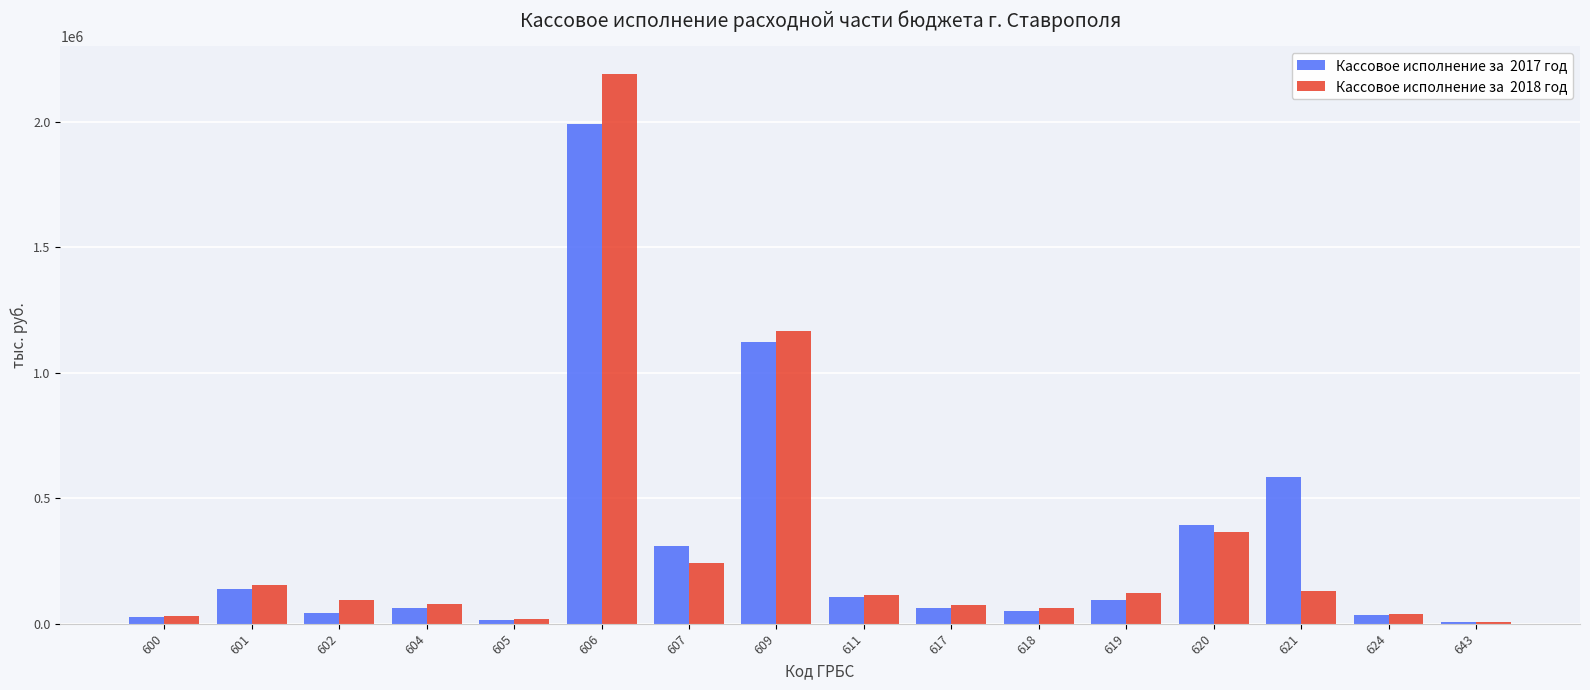

At which category is the sum across all series the highest?

606